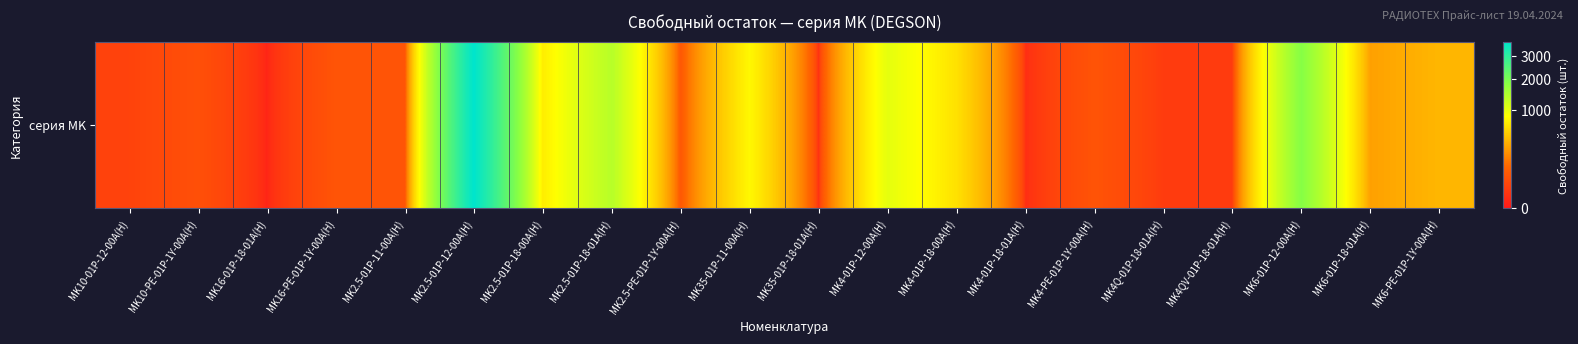

Rank the categories by value from highest to lowest.

MK2.5-01P-12-00A(H), MK6-01P-12-00A(H), MK2.5-01P-18-01A(H), MK4-01P-12-00A(H), MK35-01P-11-00A(H), MK2.5-01P-18-00A(H), MK4-01P-18-00A(H), MK6-PE-01P-1Y-00A(H), MK6-01P-18-01A(H), MK2.5-PE-01P-1Y-00A(H), MK2.5-01P-11-00A(H), MK16-PE-01P-1Y-00A(H), MK4-PE-01P-1Y-00A(H), MK10-PE-01P-1Y-00A(H), MK10-01P-12-00A(H), MK4Q-01P-18-01A(H), MK4QV-01P-18-01A(H), MK35-01P-18-01A(H), MK4-01P-18-01A(H), MK16-01P-18-01A(H)